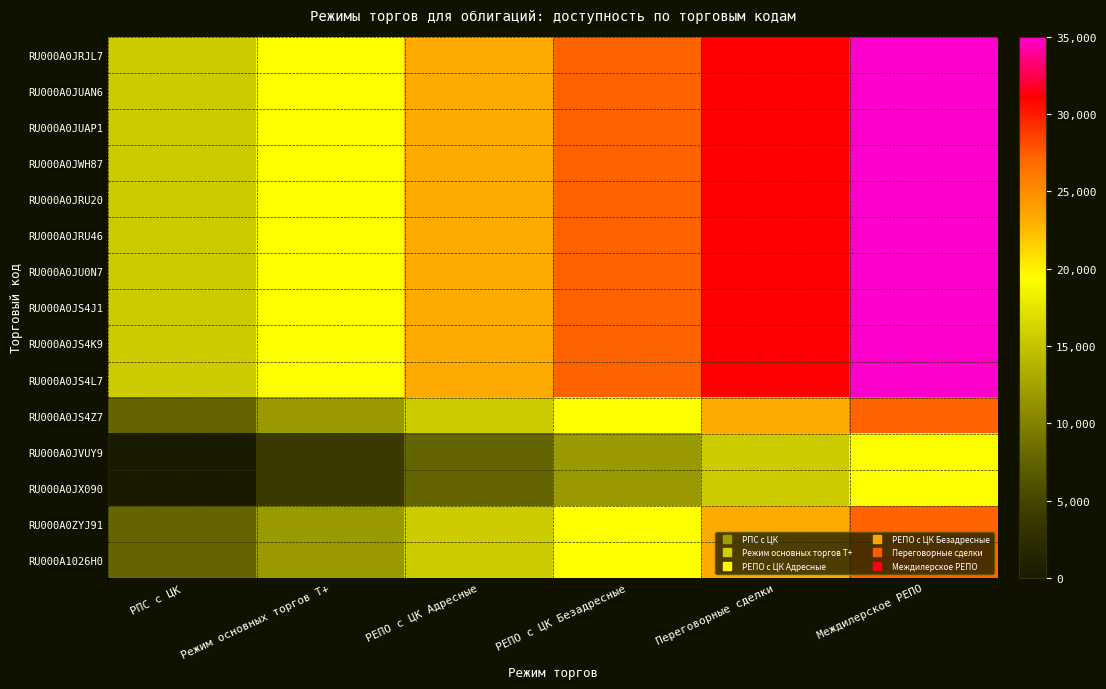

Which series changed the most between РПС с ЦК and Переговорные сделки?

RU000A0JRJL7